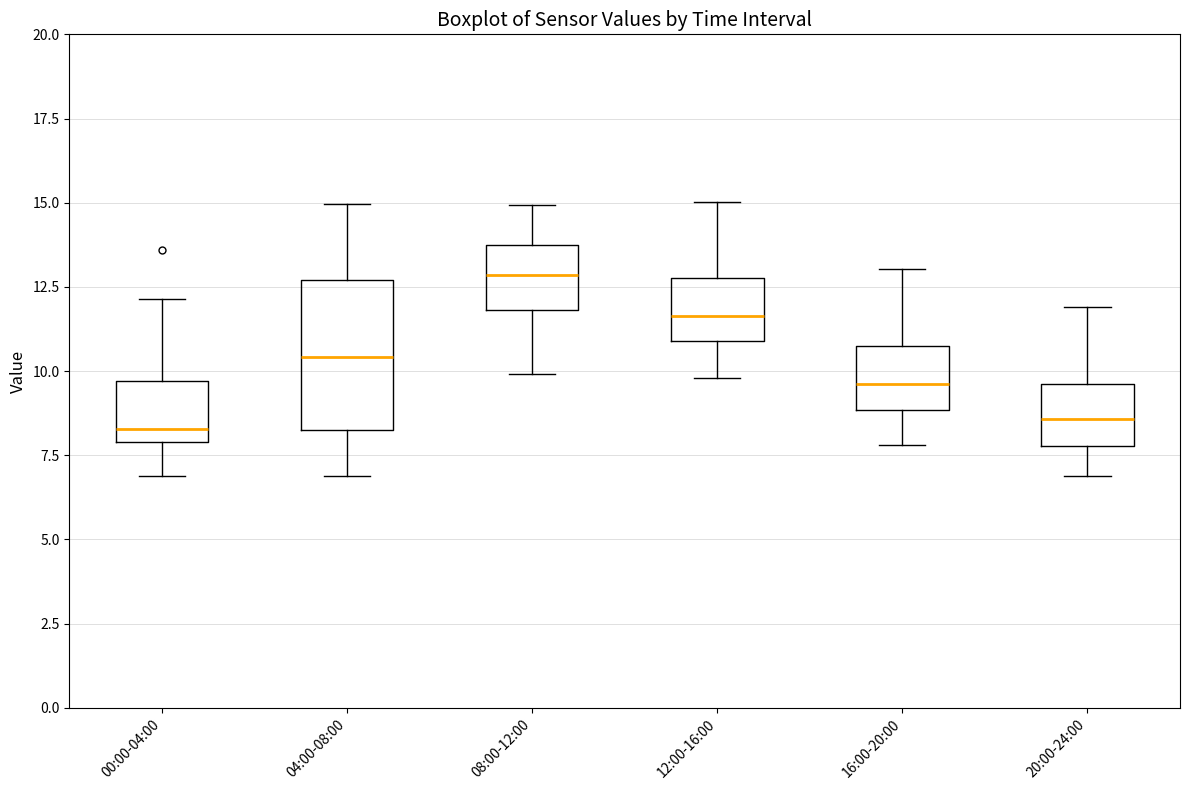

Reading left to right, transcribe this box plot: for each box, give where its median line is, the range the box spans, and where its two whiskers end, as read against the y-axis. The values are not printed on the chart, so give them approximately, as read against the axis.

00:00-04:00: median 8.5, box 8.0 to 9.5, whiskers 7.0 to 12.0
04:00-08:00: median 10.5, box 8.0 to 12.5, whiskers 7.0 to 15.0
08:00-12:00: median 13.0, box 12.0 to 13.5, whiskers 10.0 to 15.0
12:00-16:00: median 11.5, box 11.0 to 13.0, whiskers 10.0 to 15.0
16:00-20:00: median 9.5, box 9.0 to 11.0, whiskers 8.0 to 13.0
20:00-24:00: median 8.5, box 8.0 to 9.5, whiskers 7.0 to 12.0